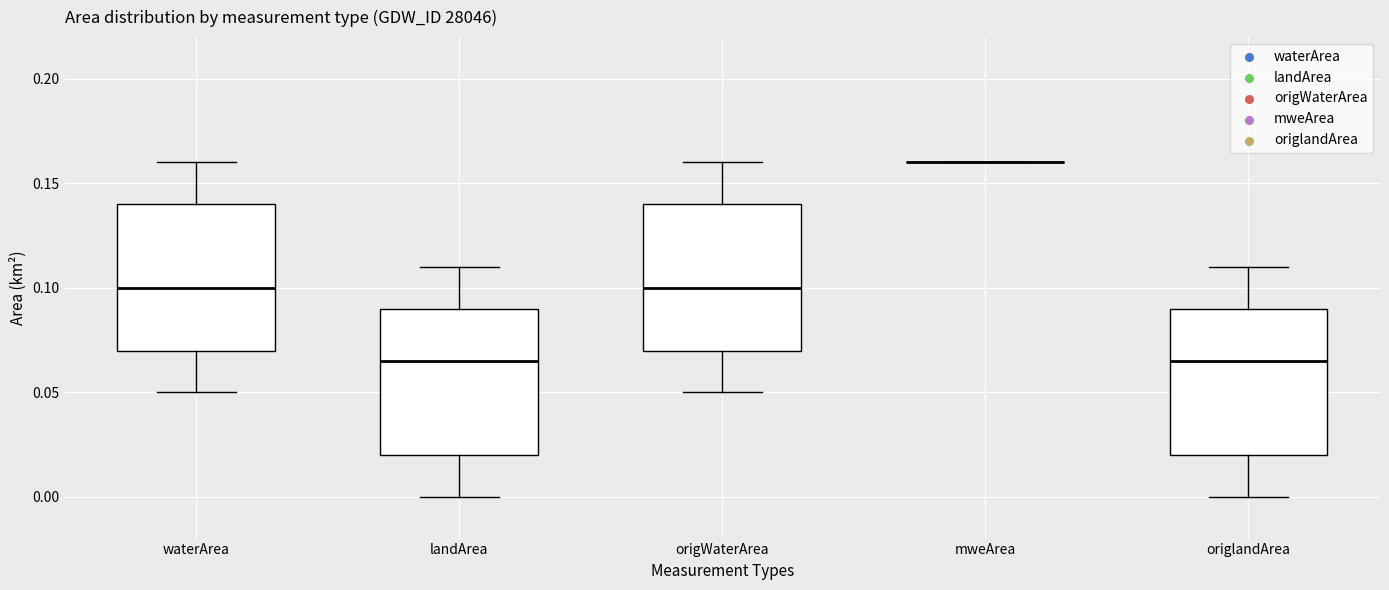

Reading left to right, read every box against the y-axis: the position of its median line, the range the box covers, and the ends of its whiskers. The values are not printed on the chart, so give them approximately, as read against the axis.

waterArea: median 0.100, box 0.070 to 0.140, whiskers 0.050 to 0.160
landArea: median 0.065, box 0.020 to 0.090, whiskers 0.000 to 0.110
origWaterArea: median 0.100, box 0.070 to 0.140, whiskers 0.050 to 0.160
mweArea: box collapsed to a line at 0.160, whiskers 0.160 to 0.160
origlandArea: median 0.065, box 0.020 to 0.090, whiskers 0.000 to 0.110